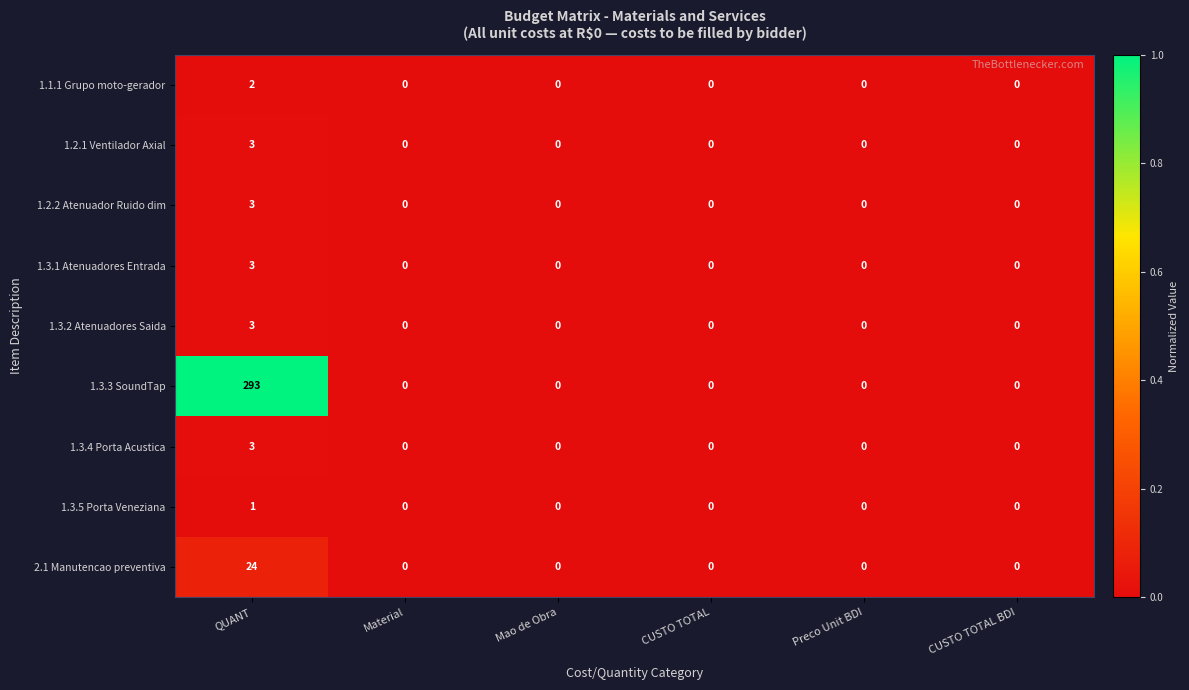

Which series has the largest range (max minus min)?

1.3.3 SoundTap